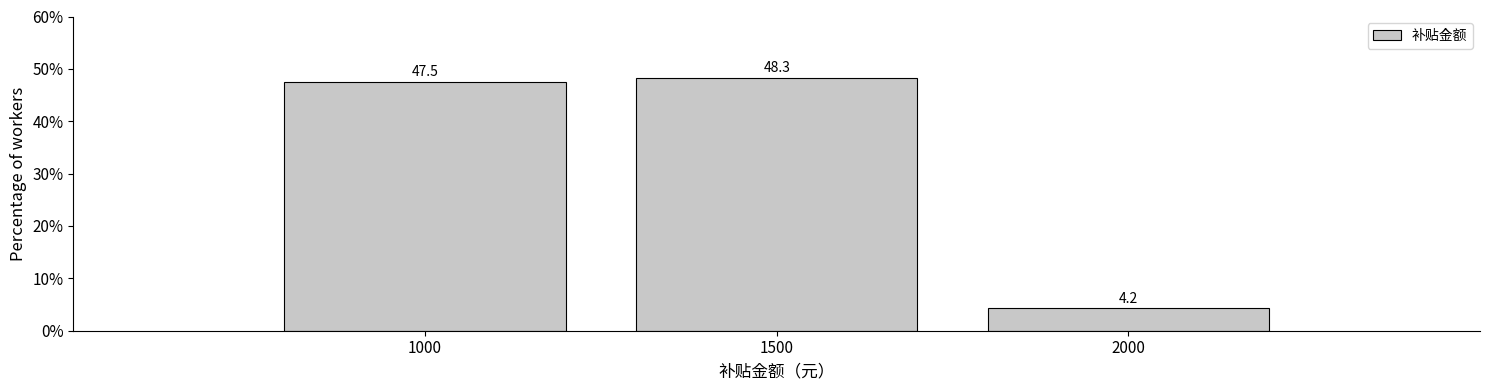

Reading left to right, list every bar in this chart as the range it spans on the x-axis followed by its height.

750 to 1250: 47.5
1250 to 1750: 48.3
1750 to 2250: 4.2